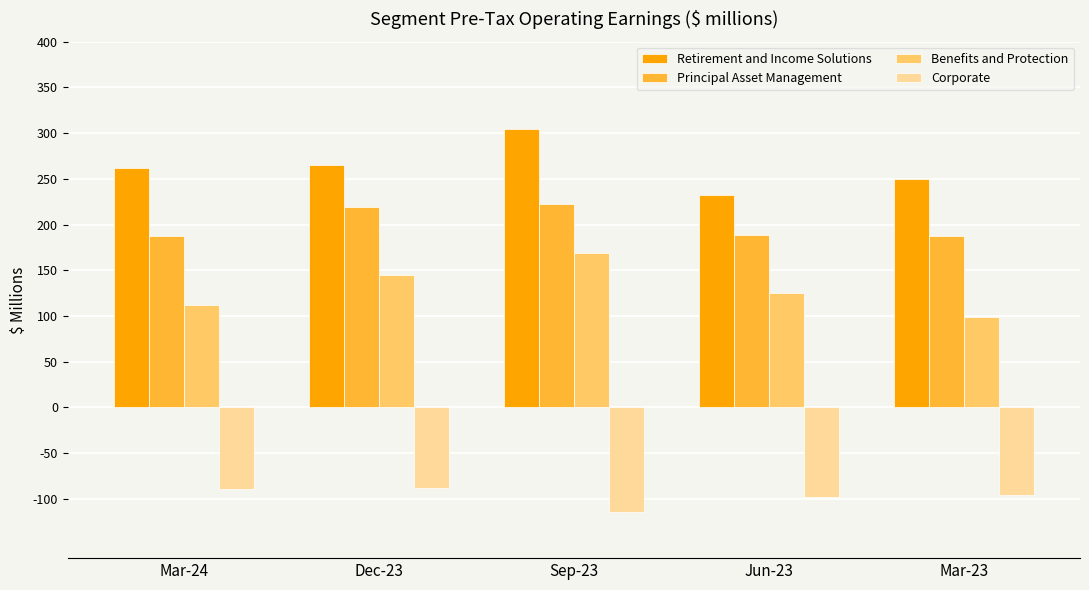

What is the label of the 5th bar from the right?

Mar-24